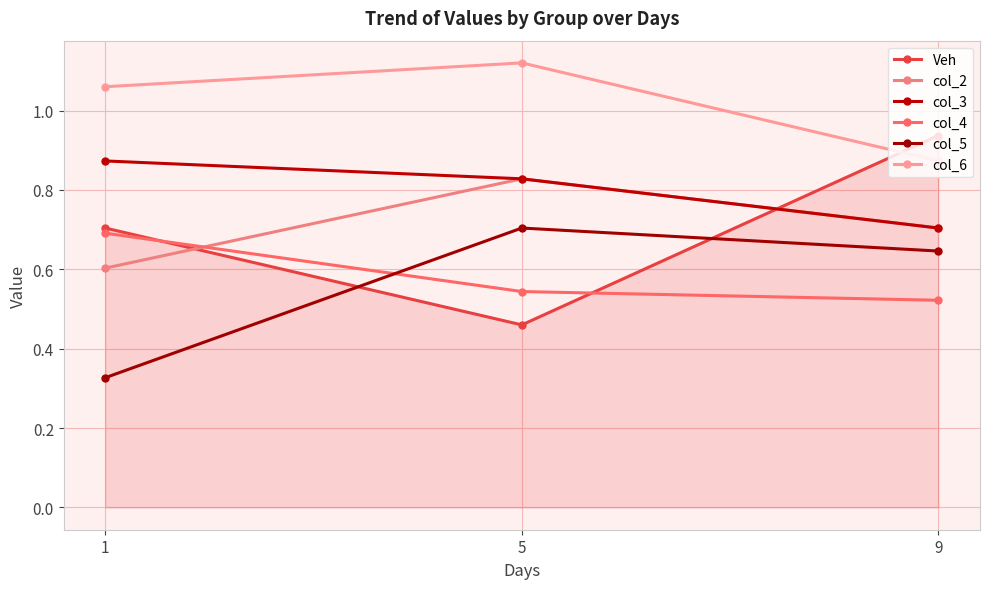

What are all the series names shown in the legend?

Veh, col_2, col_3, col_4, col_5, col_6